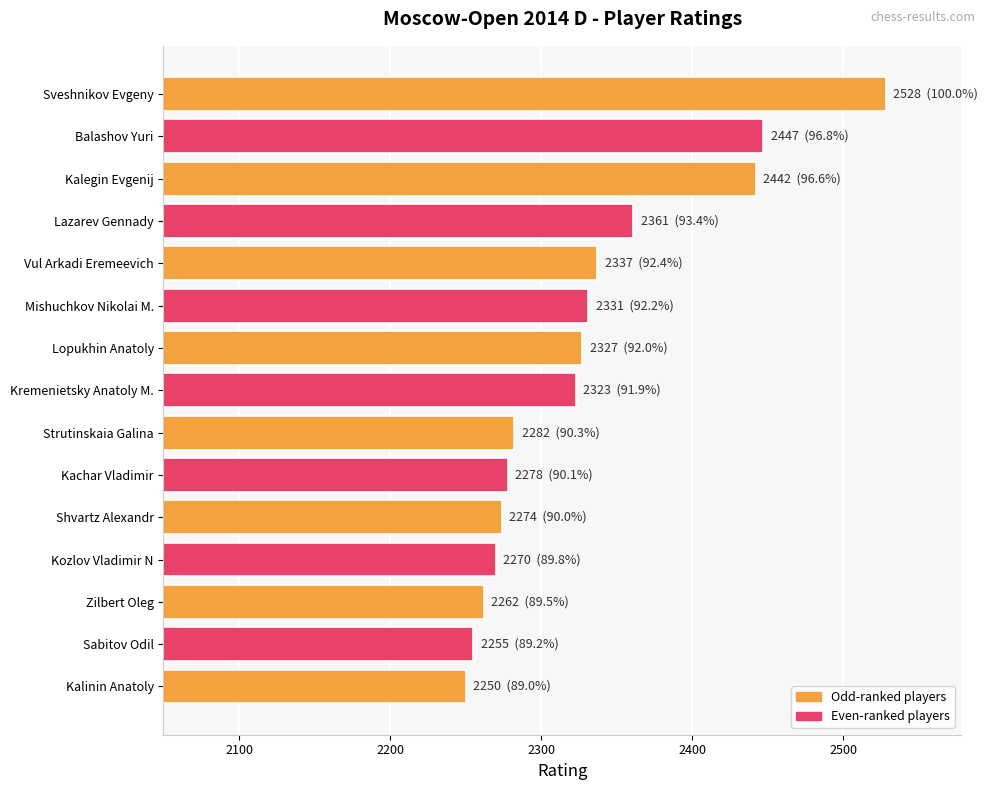

How many bars are there in total?

15